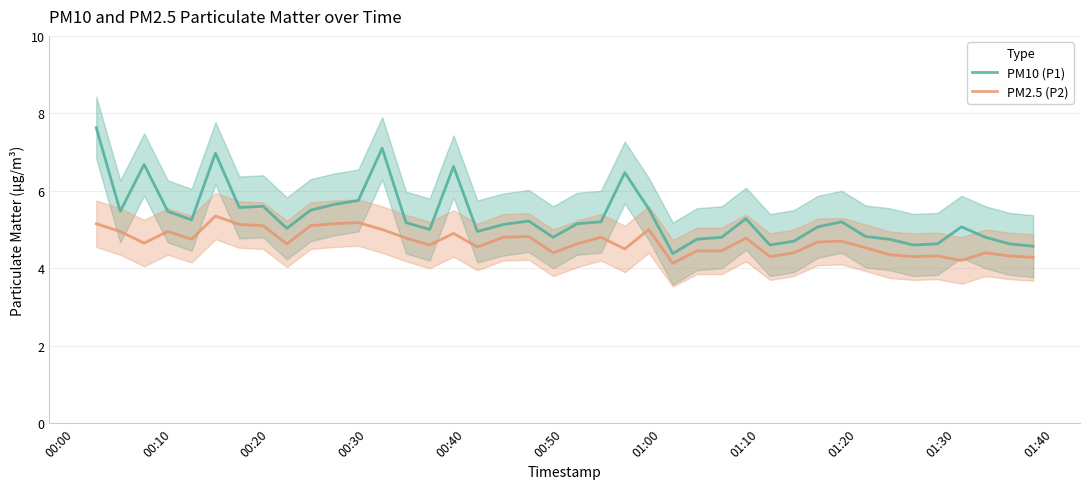

True or false: PM10 (P1) and PM2.5 (P2) cross at least once.

False